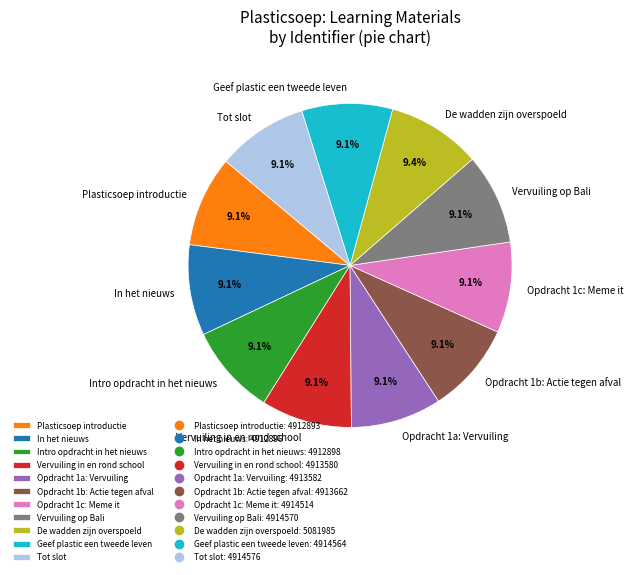

Is there any slice that represents more than half of the pie?

No